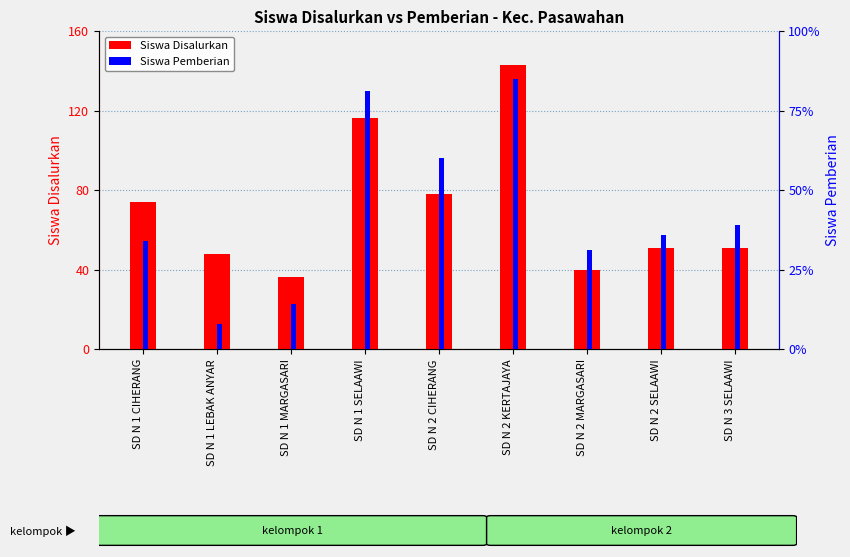

Rank the series by their average value, from highest to lowest.

Siswa Disalurkan, Siswa Pemberian